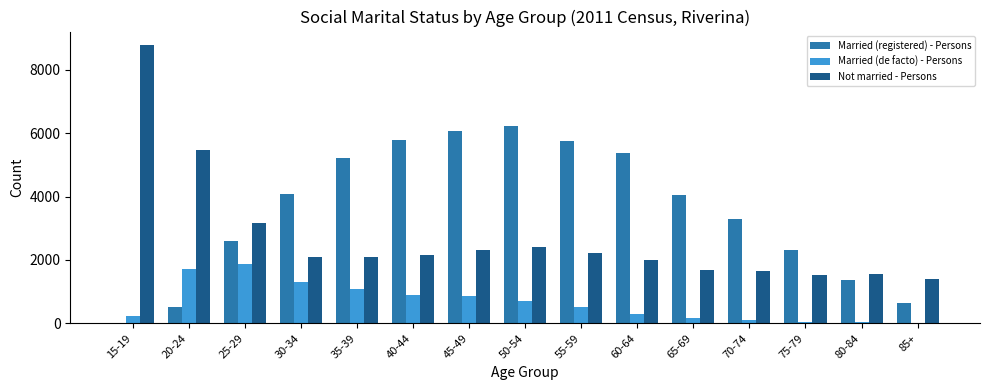

At which category does the chart reach its peak across all series?

15-19